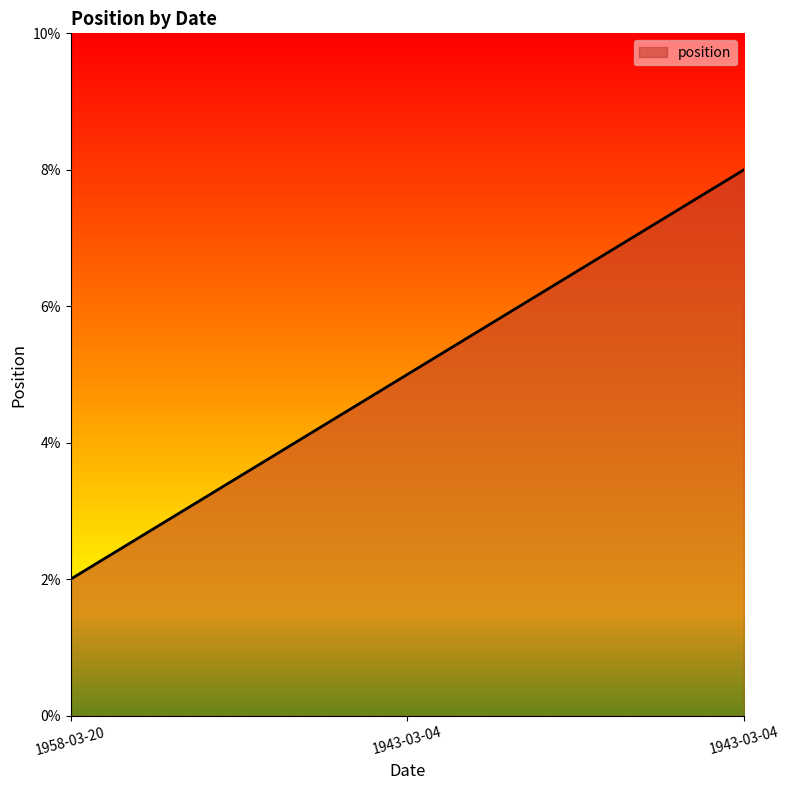

What is the label of the 3rd point from the left?

1943-03-04